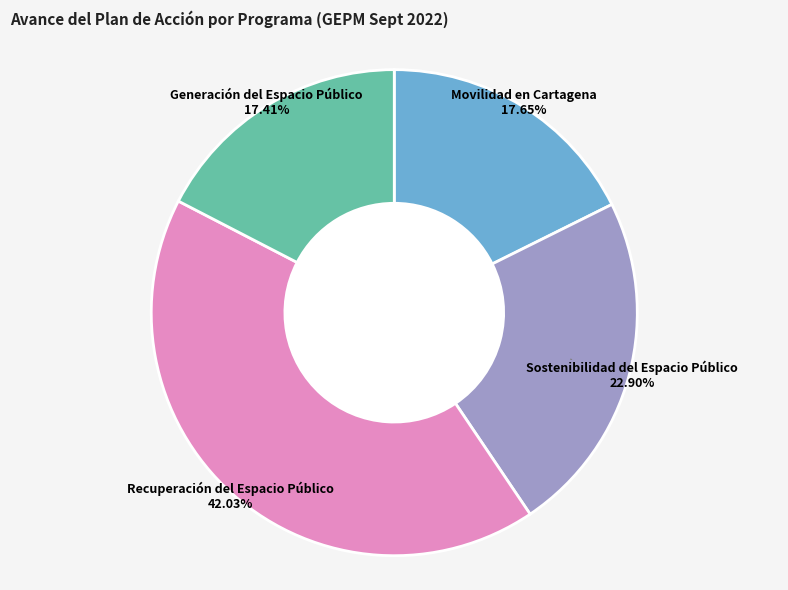

Is it true that Generación del Espacio Público is 17% of the pie?

True